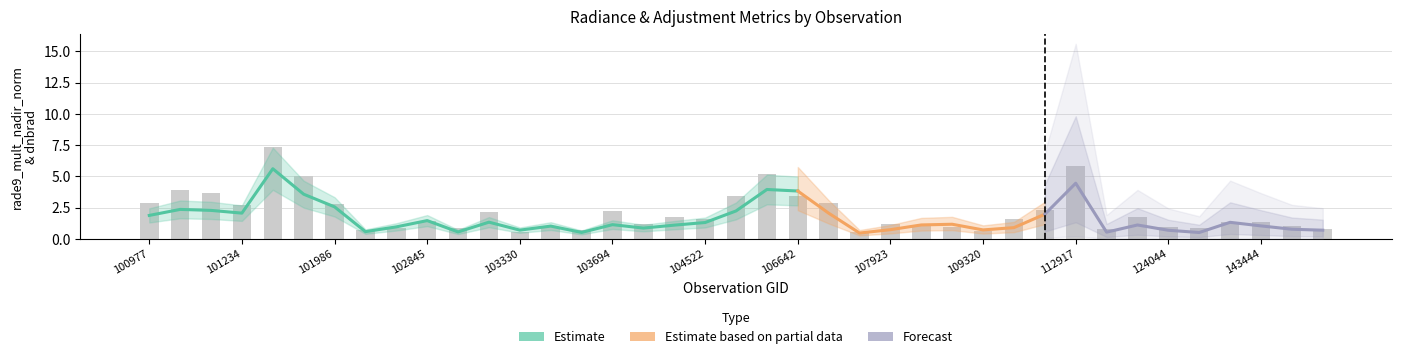

At which label does dnbrad first exceed 1?

100977